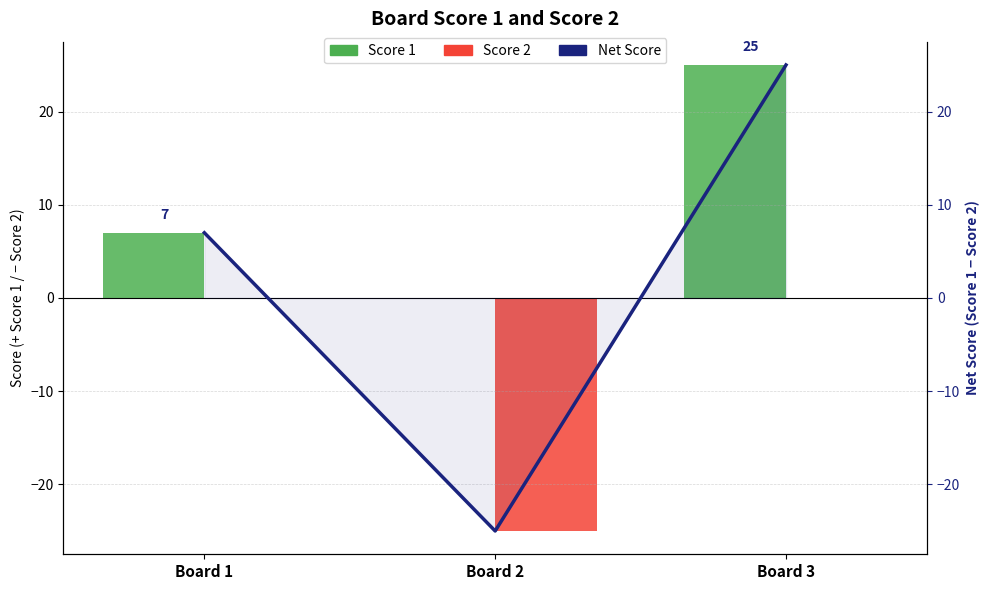

Which category has the highest value across all series?

Board 3